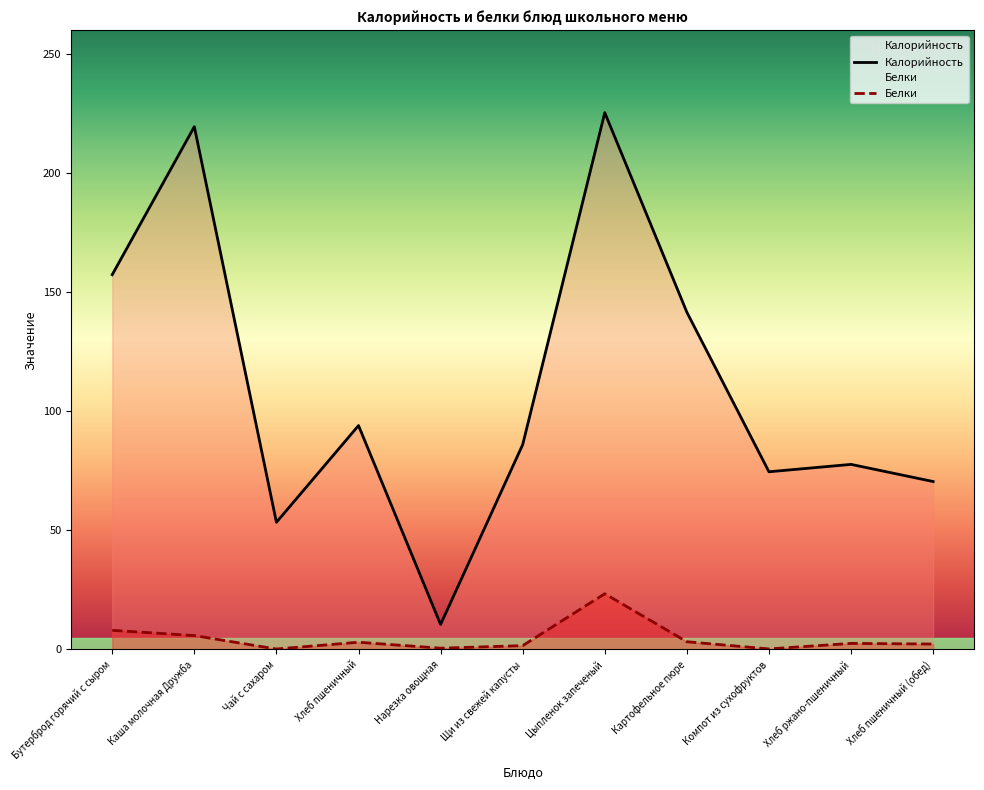

What are all the series names shown in the legend?

Калорийность, Белки